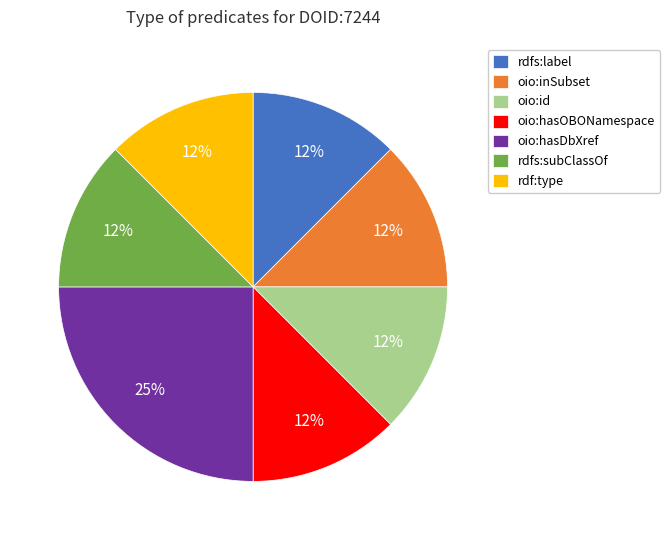

Which slice is the largest?

oio:hasDbXref